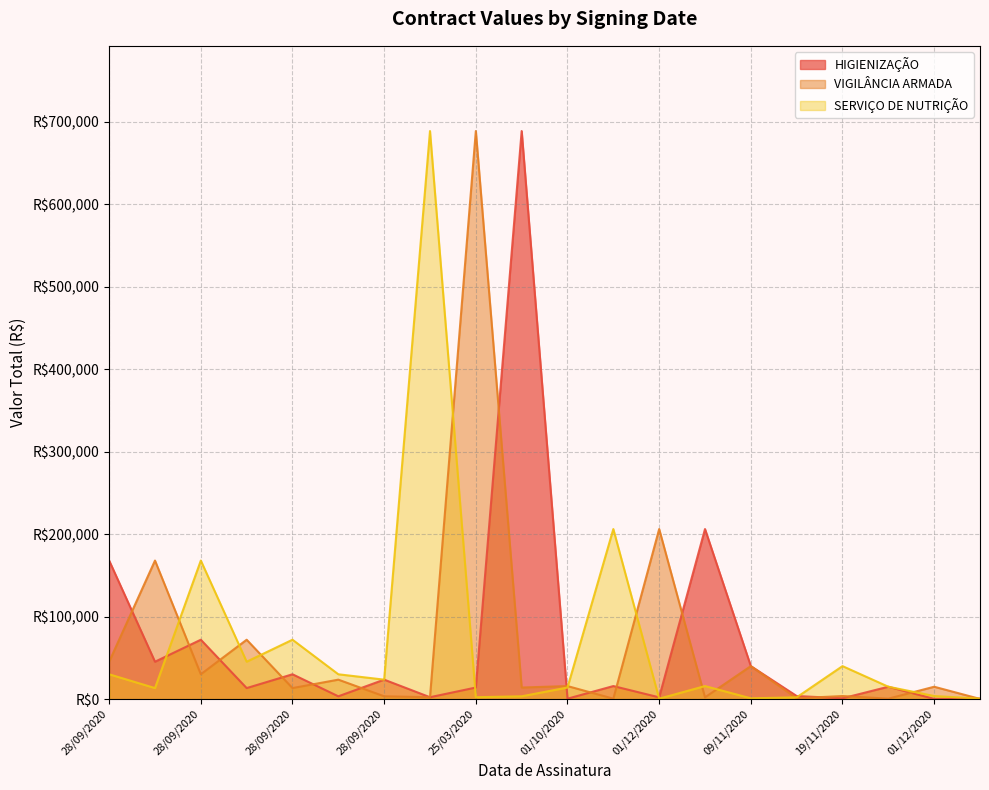

What is the value of the VIGILÂNCIA ARMADA point at the 16th from the left?

980